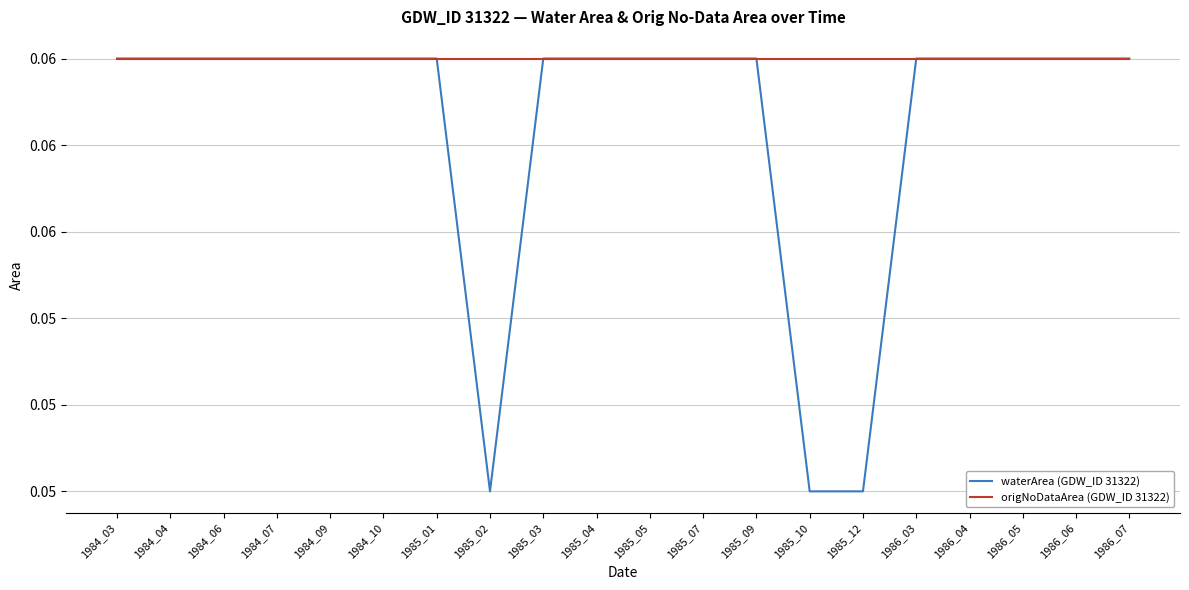

True or false: origNoDataArea (GDW_ID 31322) and waterArea (GDW_ID 31322) cross at least once.

False